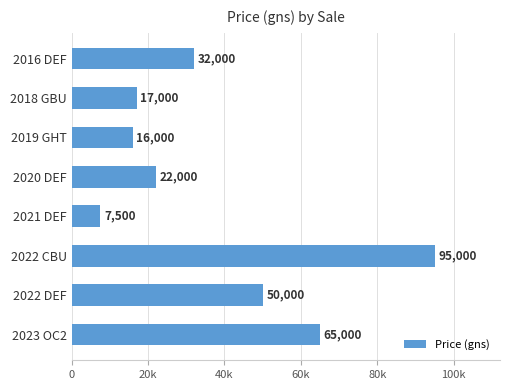

What is the greatest value displayed?

95000